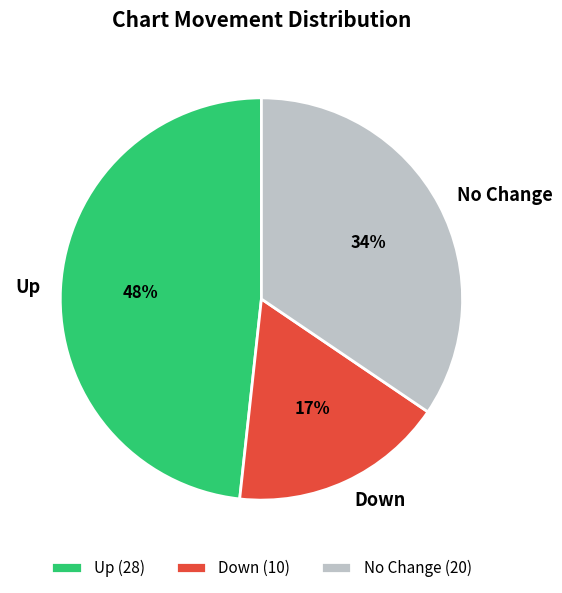

To the nearest percent, what percentage of the pie is Up?

48%